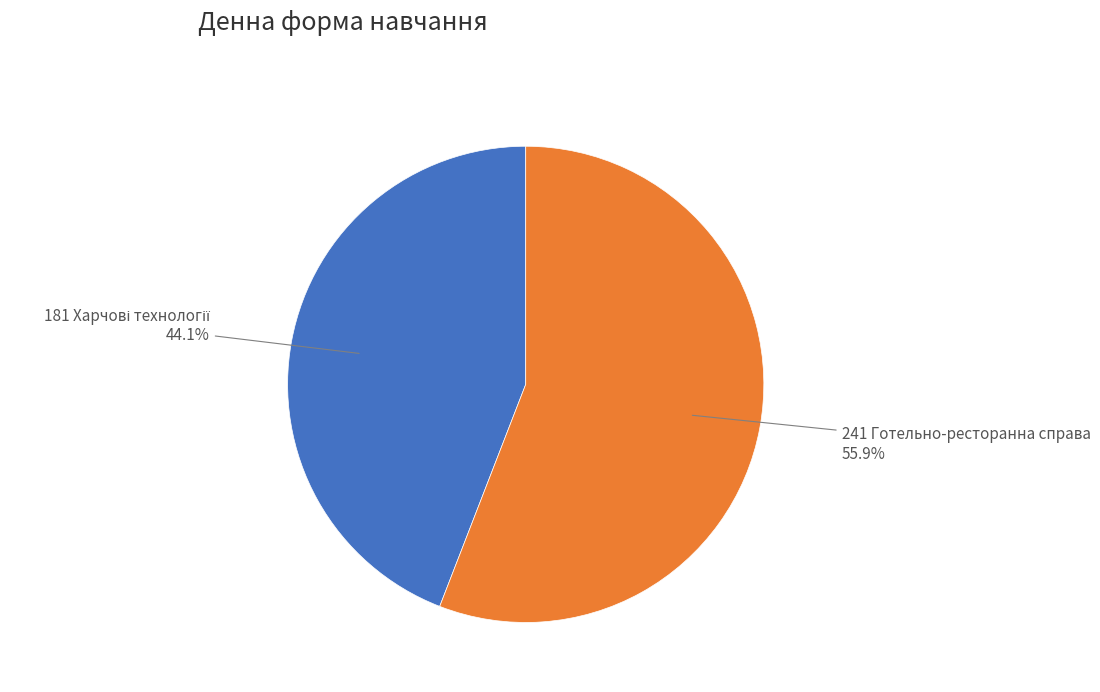

What is the majority slice?

241 Готельно-ресторанна справа